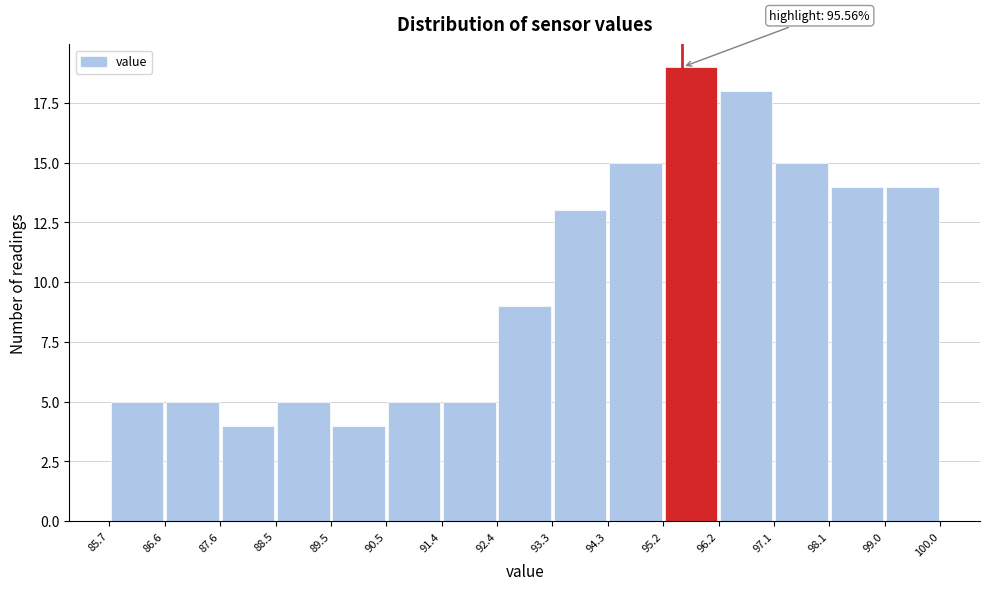

Over which range of the x-axis is the bar tallest?

95.2 to 96.2